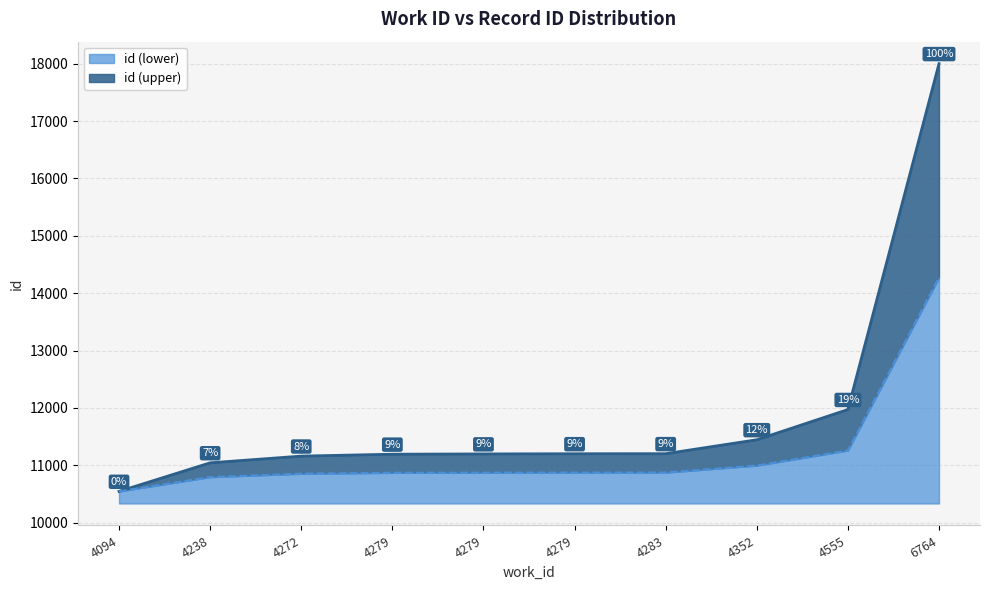

What is the maximum value shown in the chart?

18002